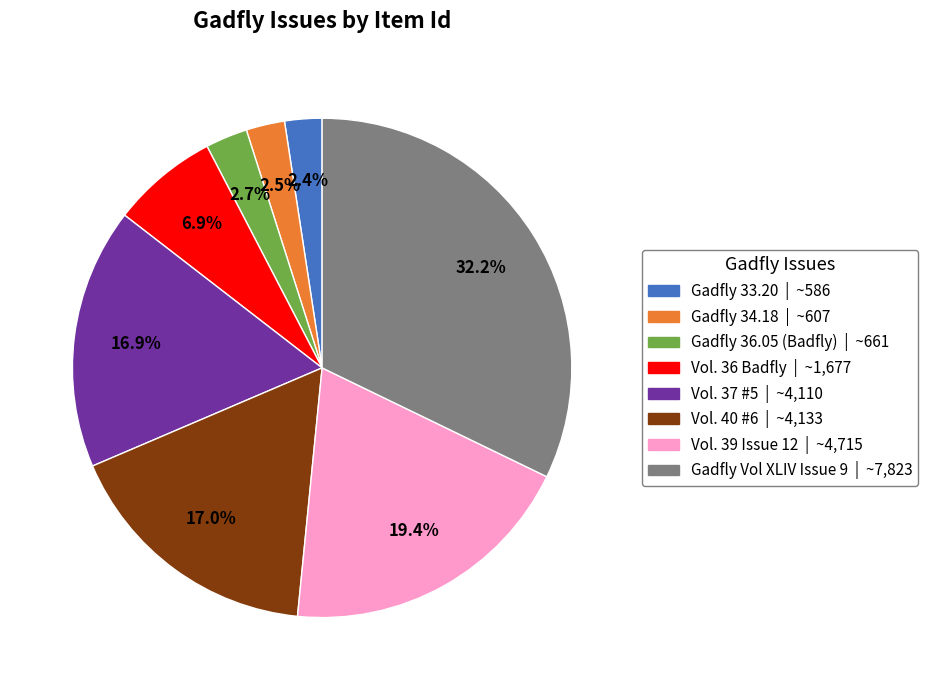

Does any single category account for the majority?

No